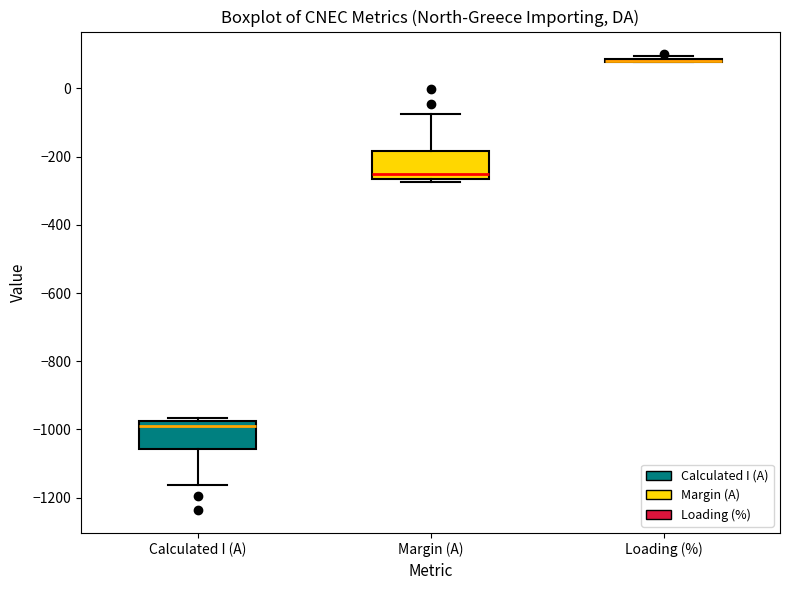

Reading left to right, read every box against the y-axis: the position of its median line, the range the box covers, and the ends of its whiskers. The values are not printed on the chart, so give them approximately, as read against the axis.

Calculated I (A): median -980 (just below the box's upper edge), box -1060 to -980, whiskers -1160 to -960
Margin (A): median -260 (just above the box's lower edge), box -260 to -180, whiskers -280 to -80
Loading (%): box collapsed to a line at 80, whiskers 80 to 100